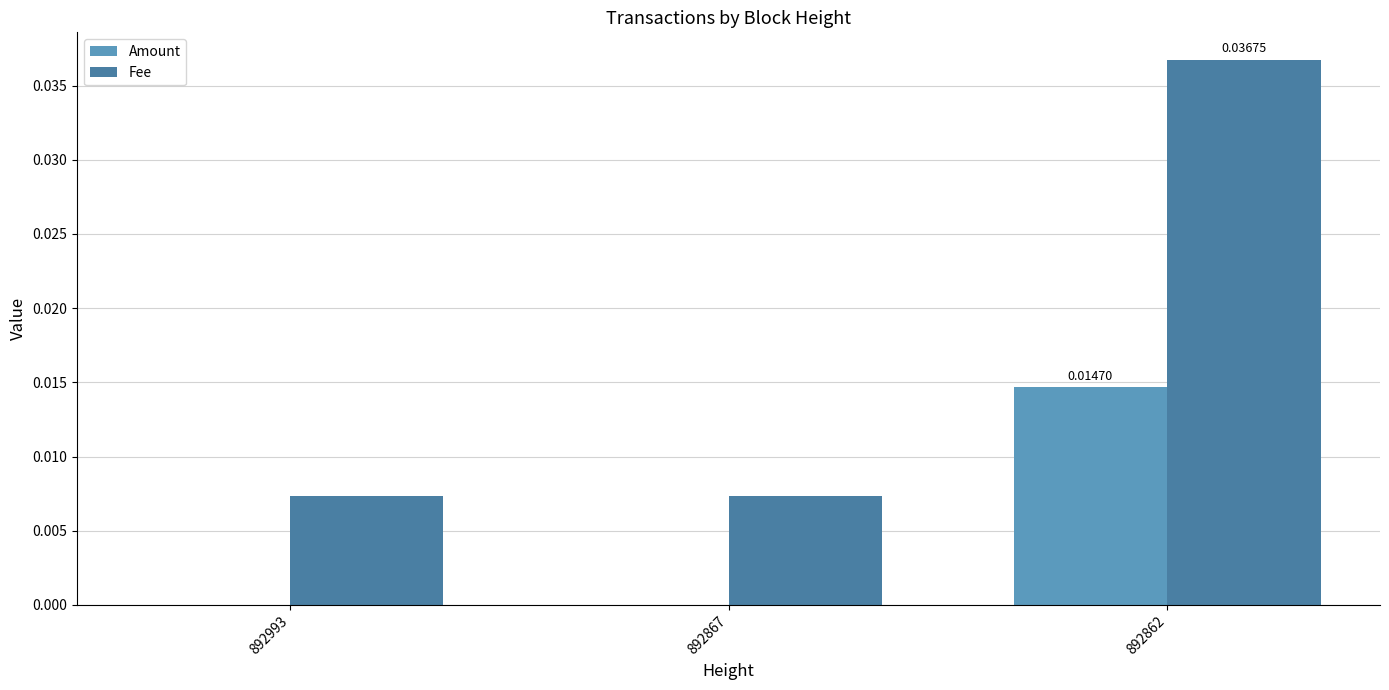

At which category is the sum across all series the highest?

892862